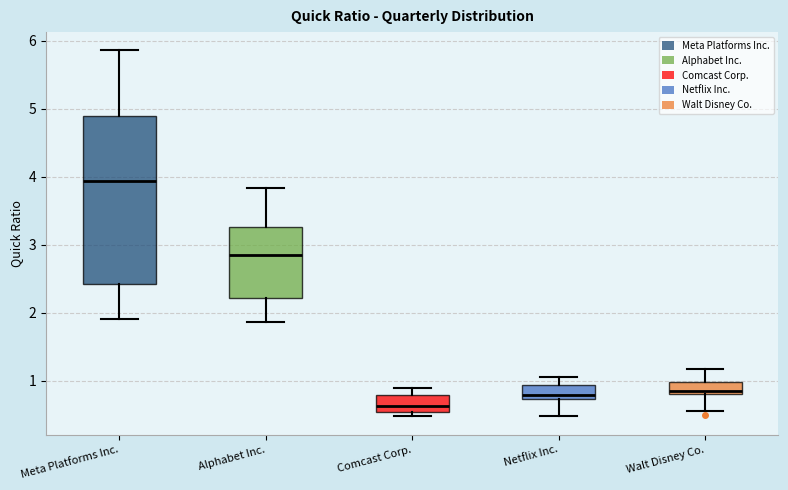

Comparing the boxes themselves (not the whiskers), which one is the tallest?

Meta Platforms Inc.